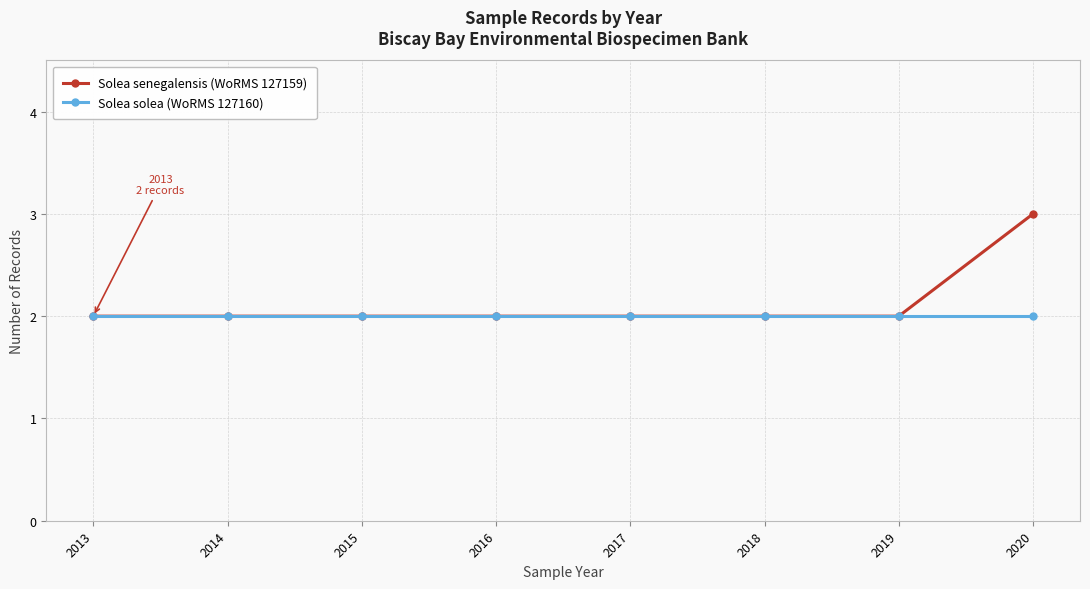

What is the average value of the Solea solea (WoRMS 127160) series?

2